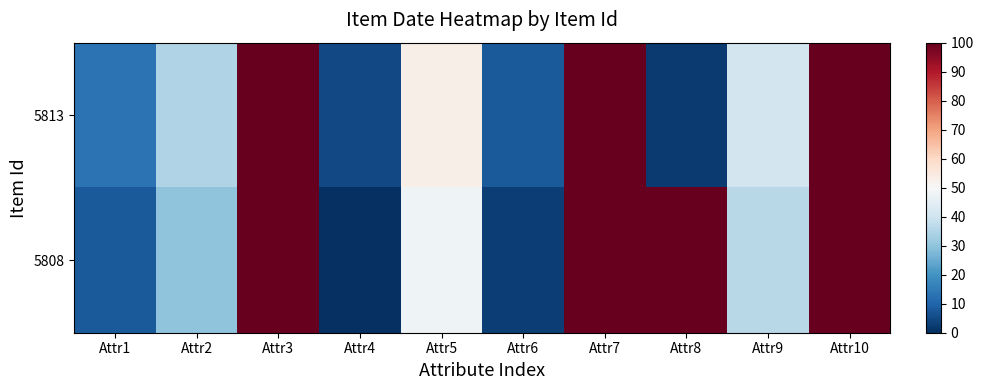

How many series are shown in this chart?

2